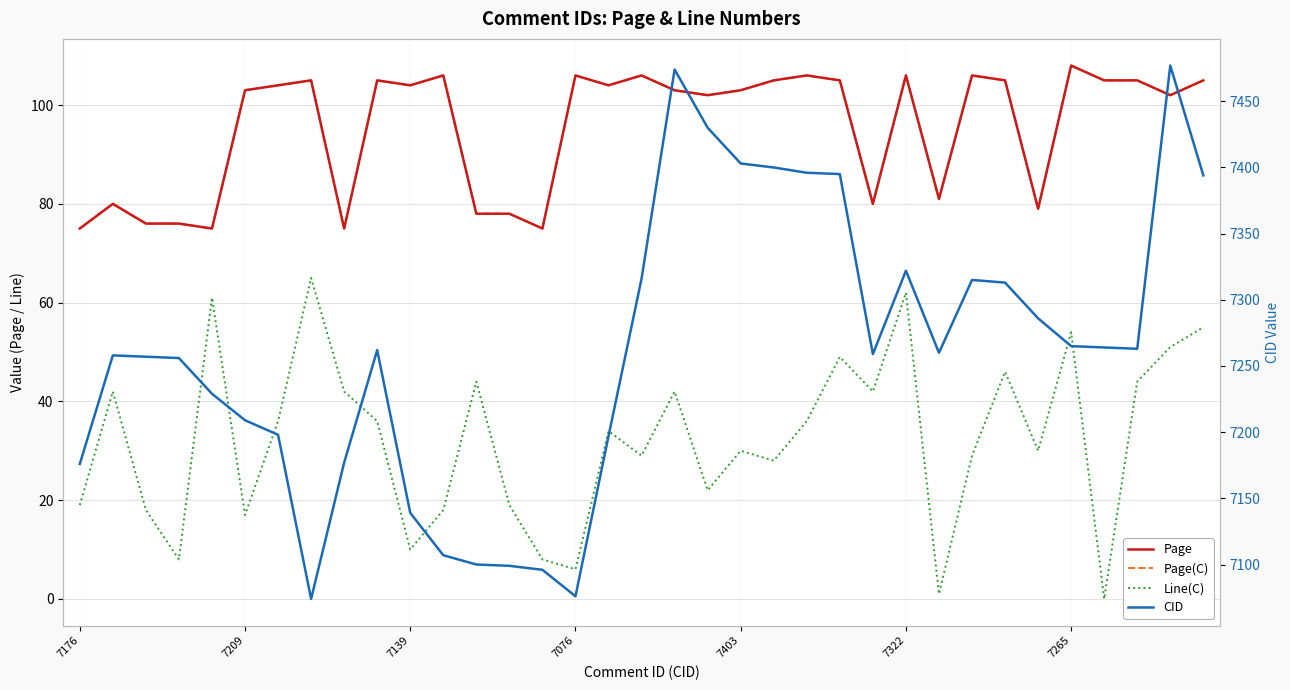

What value does the Line(C) series have at 9?

36